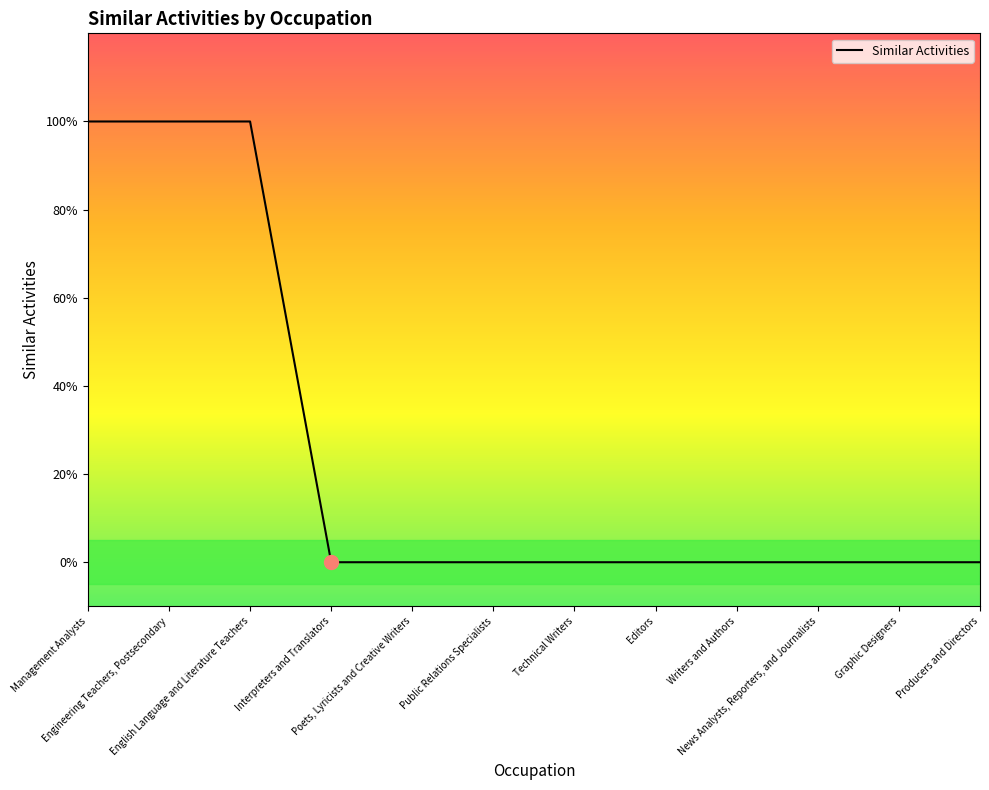

Is it true that the value at News Analysts, Reporters, and Journalists is 0?

True